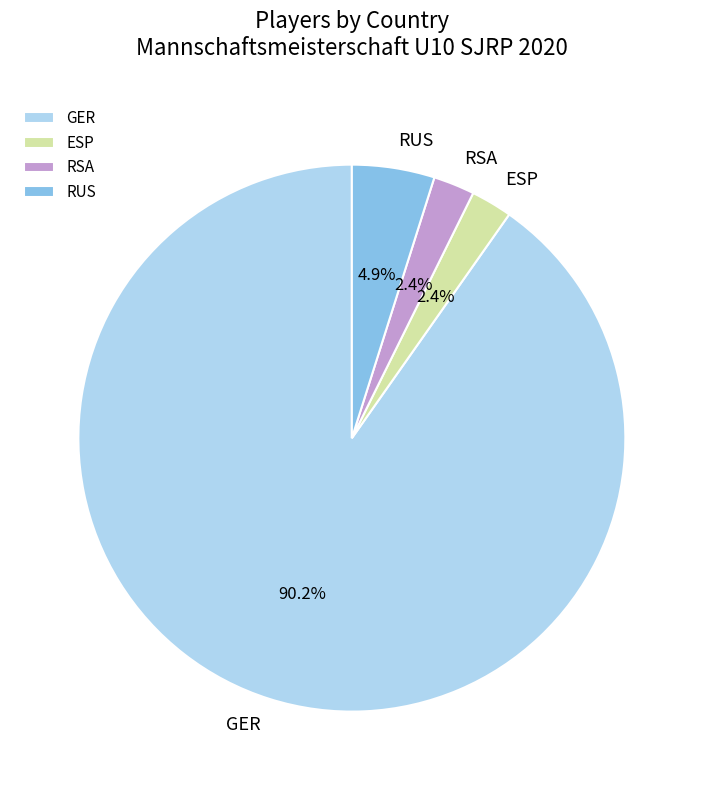

What is the majority slice?

GER